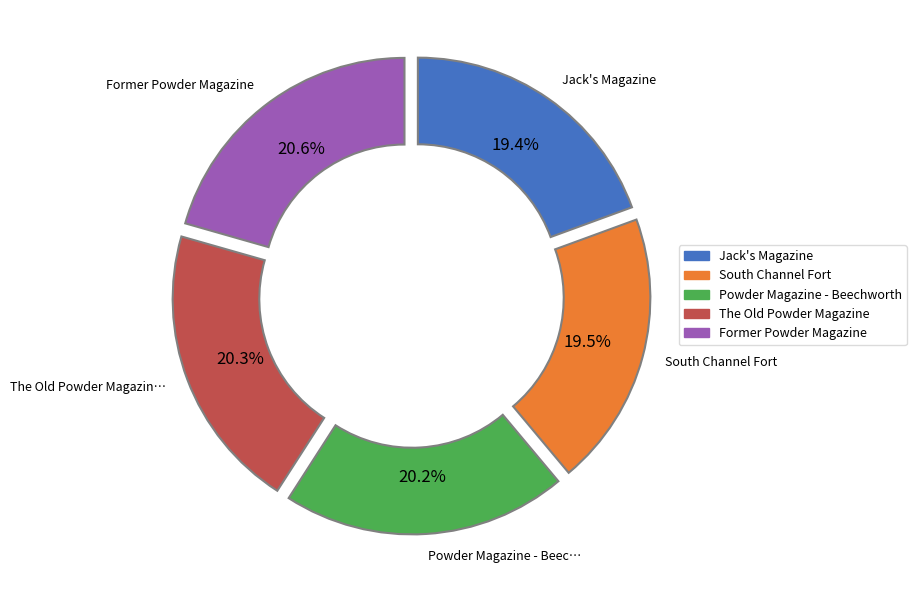

Does any single category account for the majority?

No